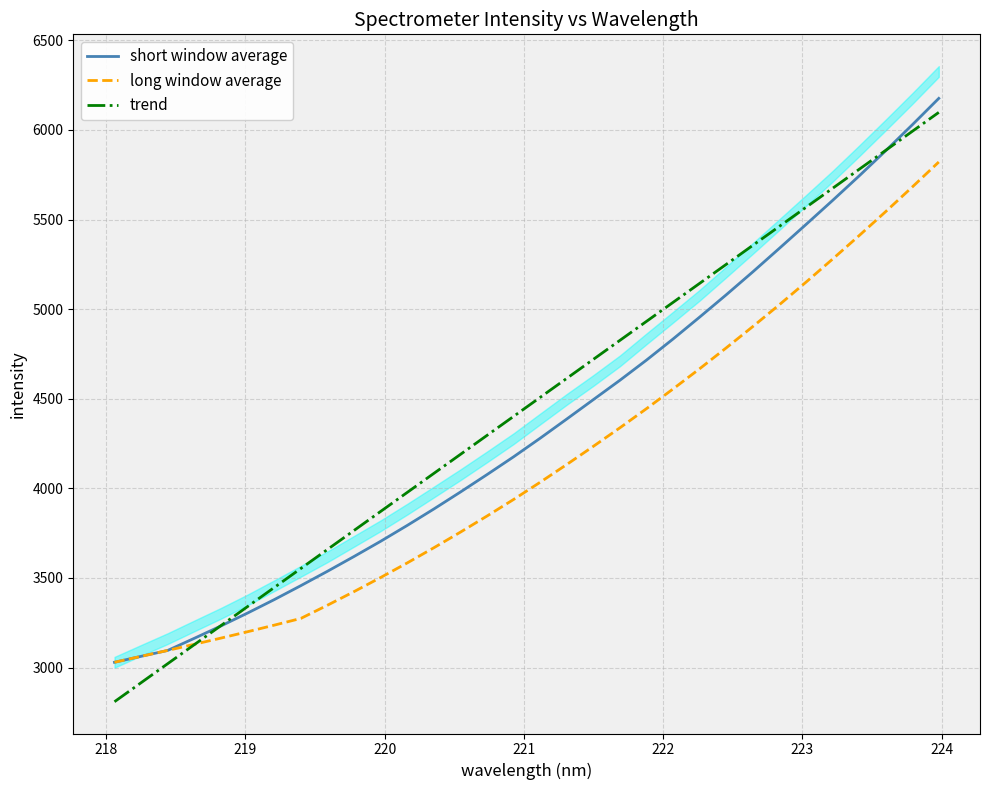

What is the maximum value for short window average?

6176.1